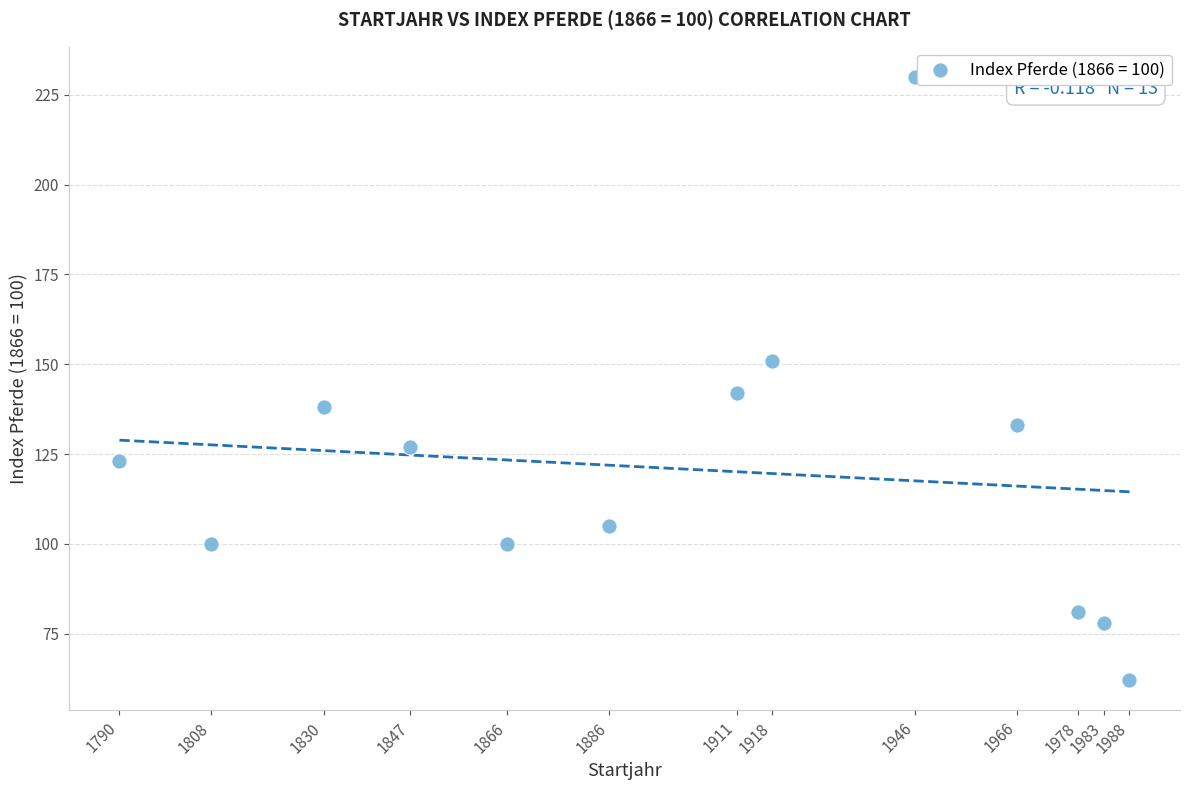

What is the range of X values (max minus min)?

198